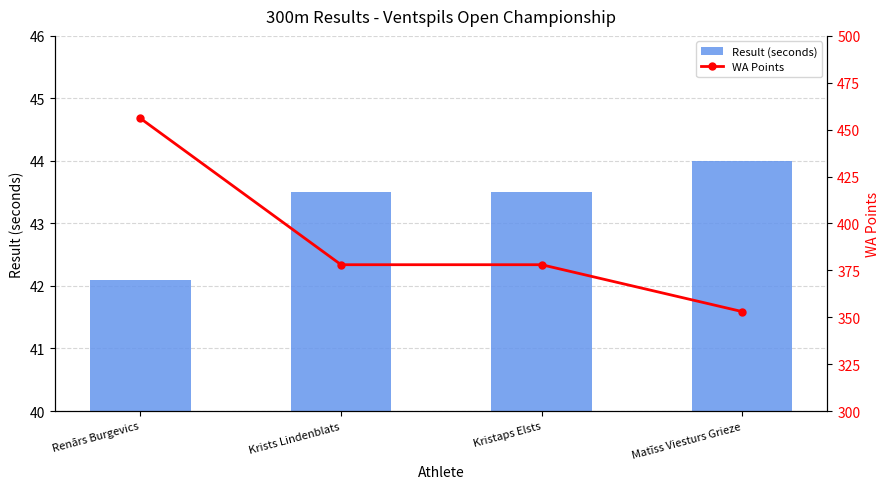

Which label corresponds to the largest value in the chart?

Renārs Burgevics